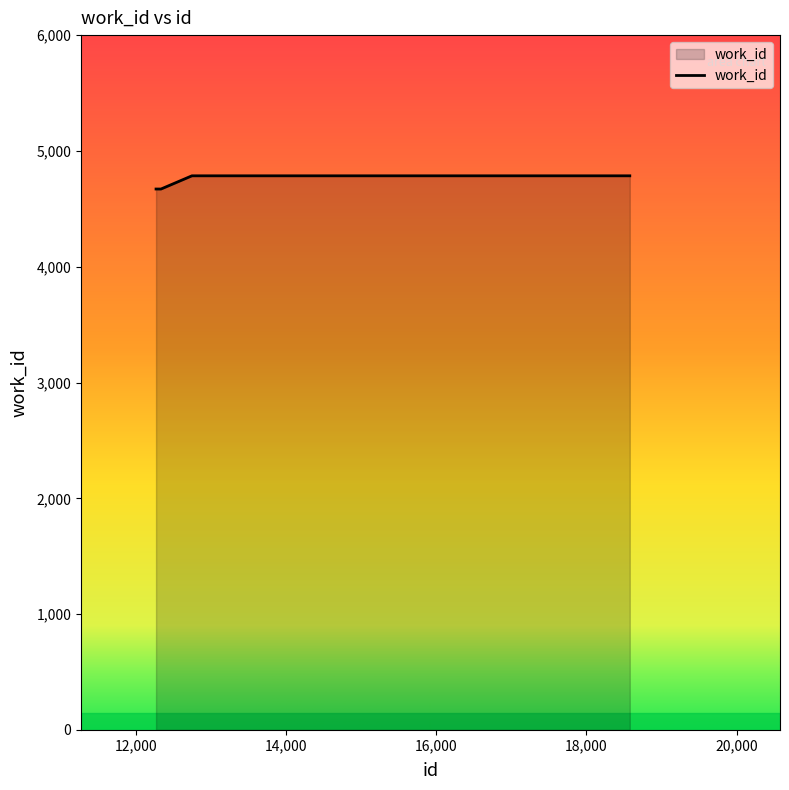

What is the greatest value displayed?

4785